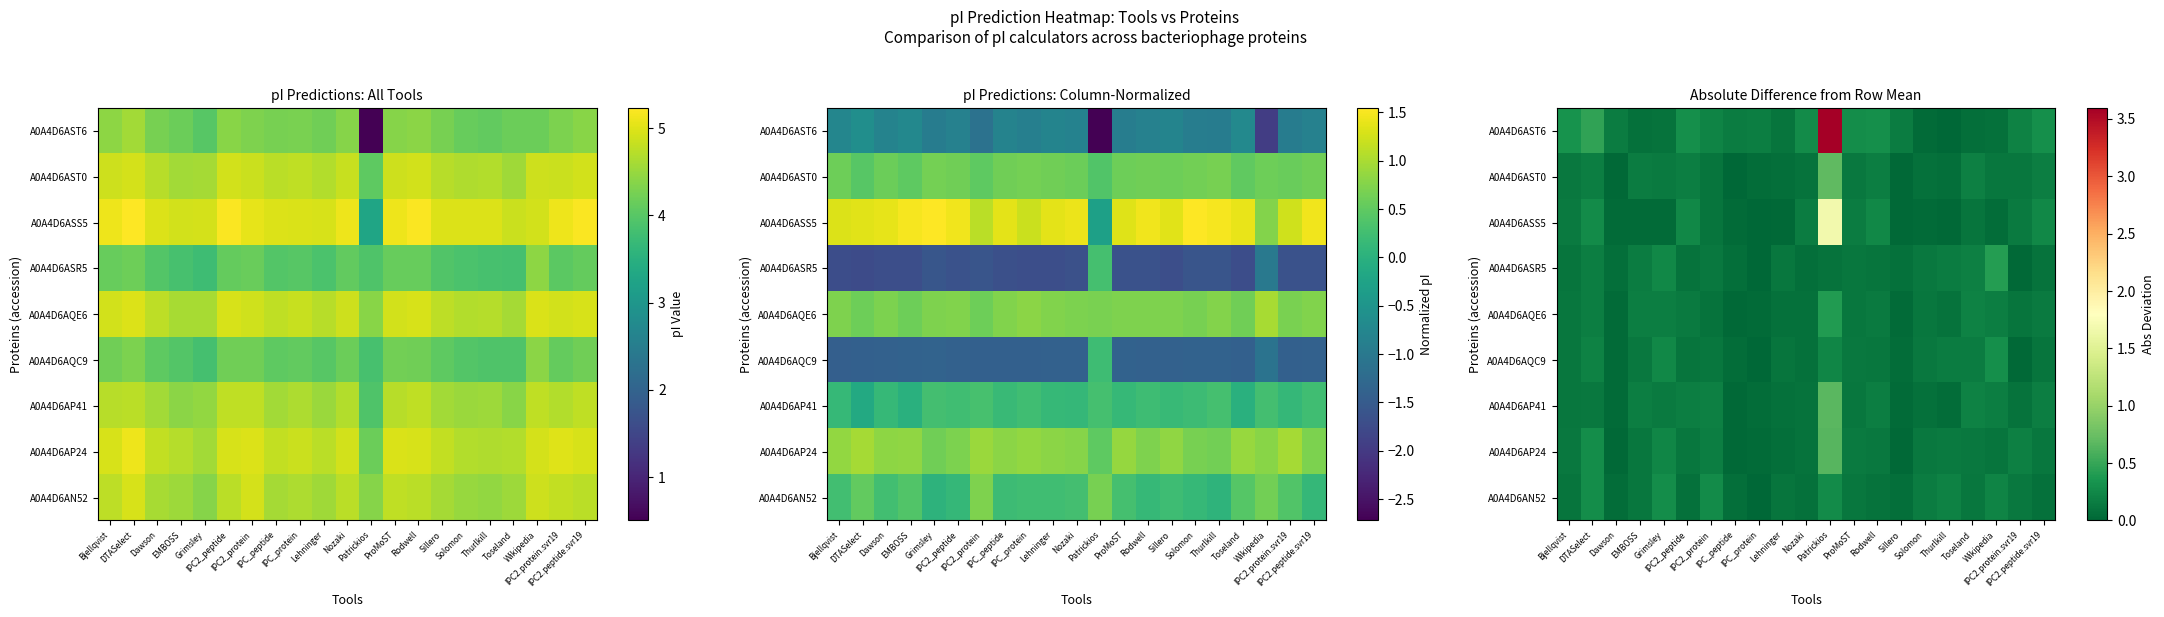

True or false: A0A4D6AQC9 has a value of 0.2 at ProMoST.

False